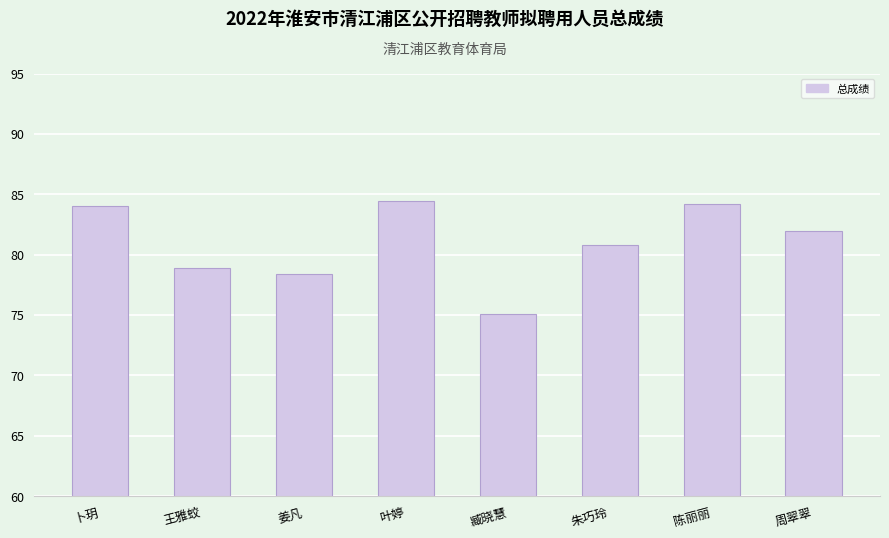

What is the ratio of the value at 王雅蛟 to the value at 卜玥?

0.9